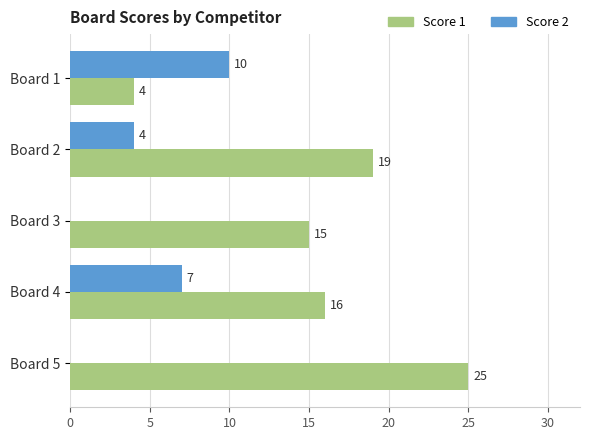

What value does the Score 2 series have at Board 4, to the nearest 5?

5